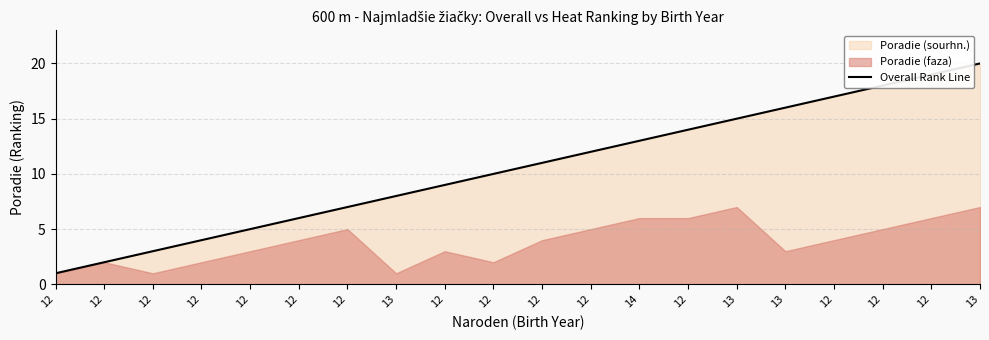

What is the average value?

10